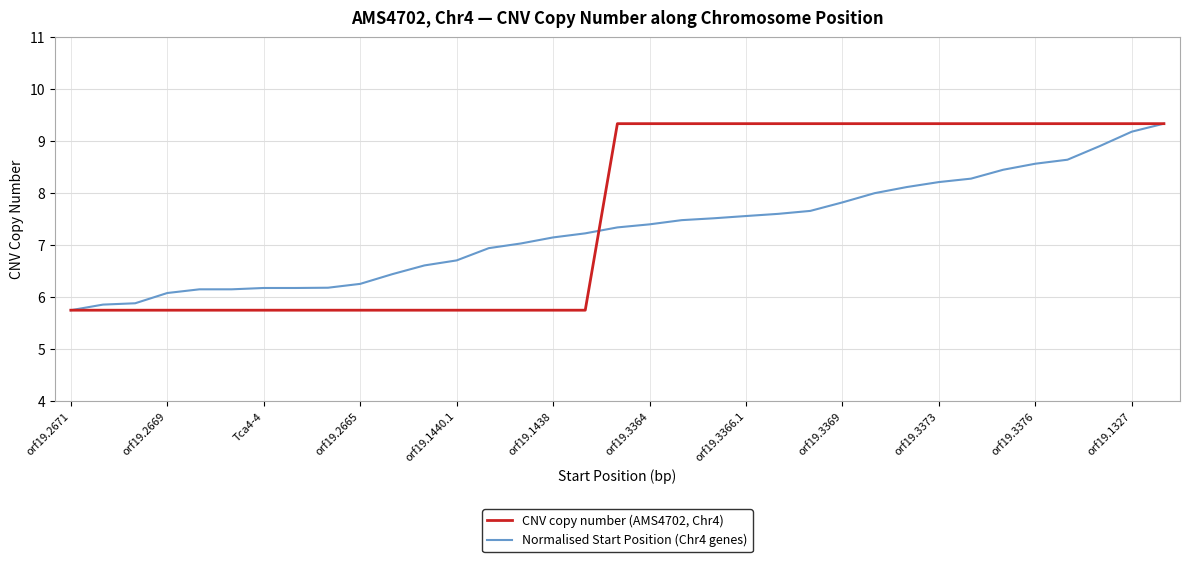

What is the greatest value displayed?

9.3